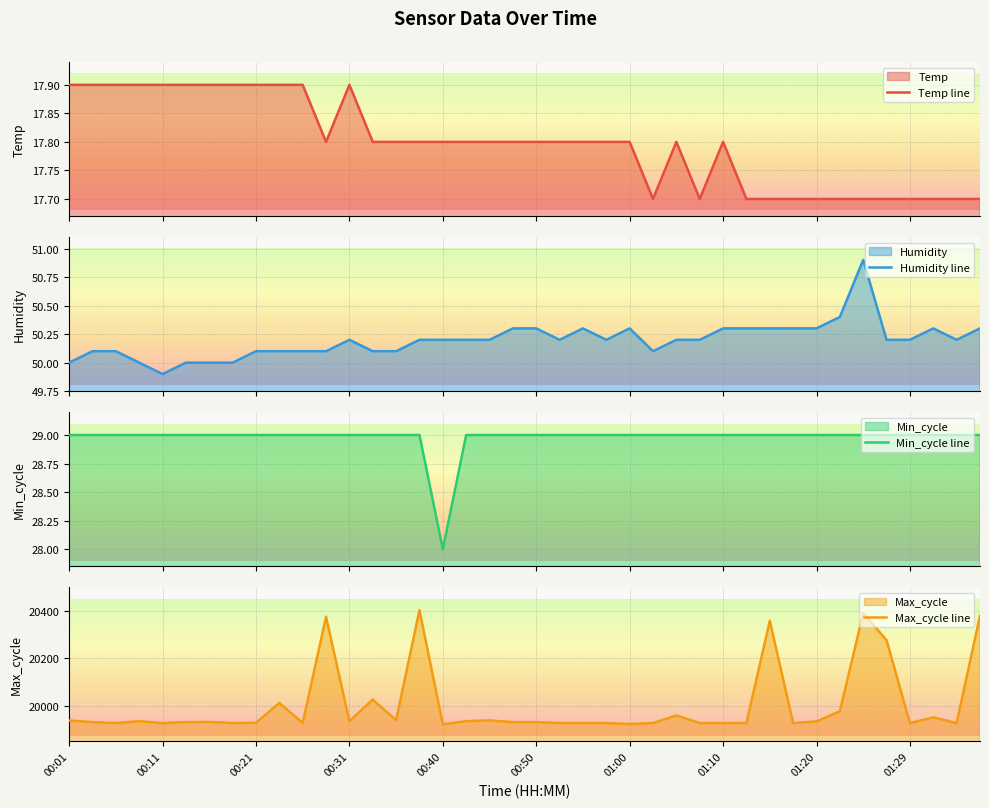

What is the minimum value for Humidity line?

49.9